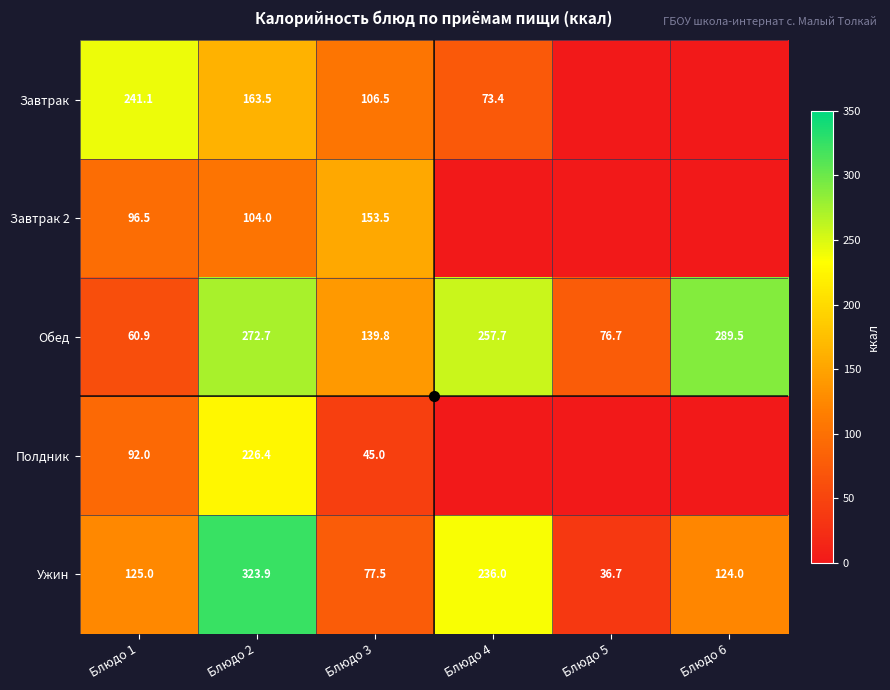

True or false: Обед has a value of 478.9 at Блюдо 2.

False